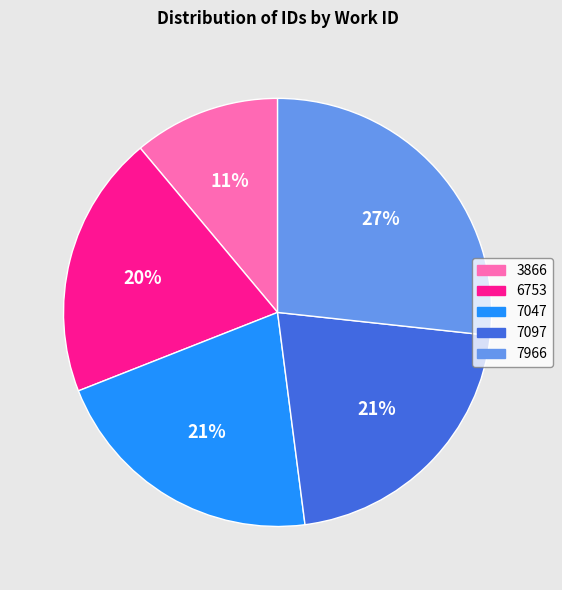

Approximately how many times larger is the value at 7047 compared to 3866?

1.9